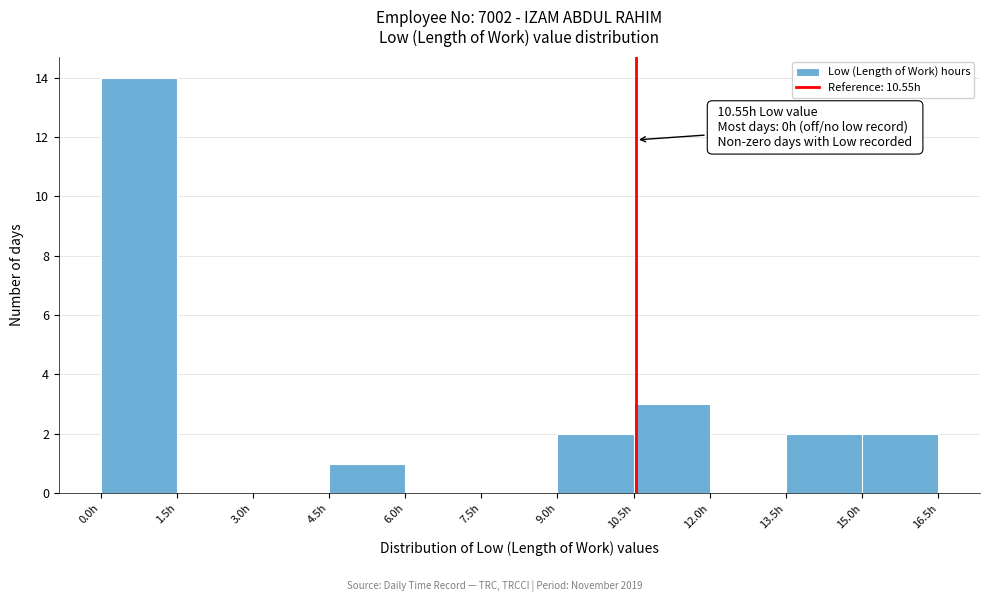

Which range on the x-axis has the tallest bar?

0.0 to 1.5